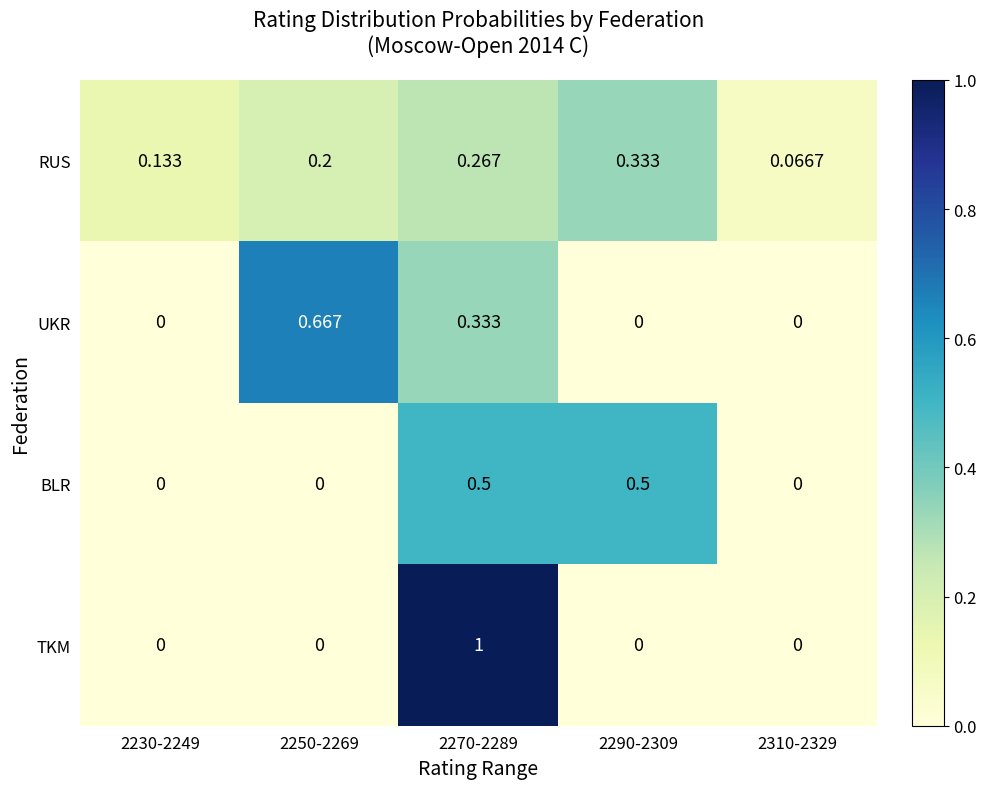

Which series has the largest range (max minus min)?

TKM